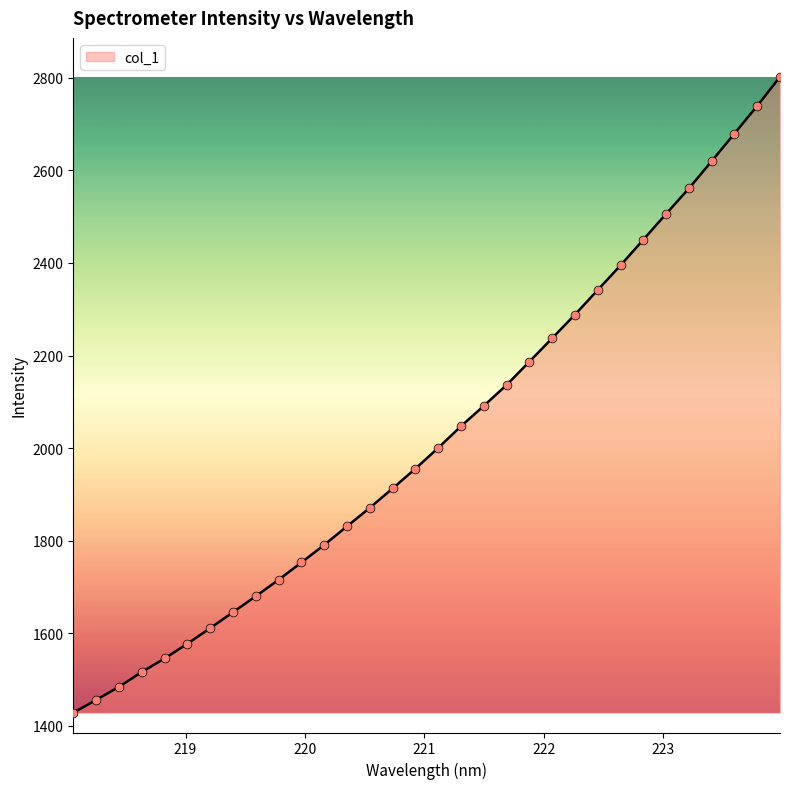

What is the smallest value displayed?

1428.5